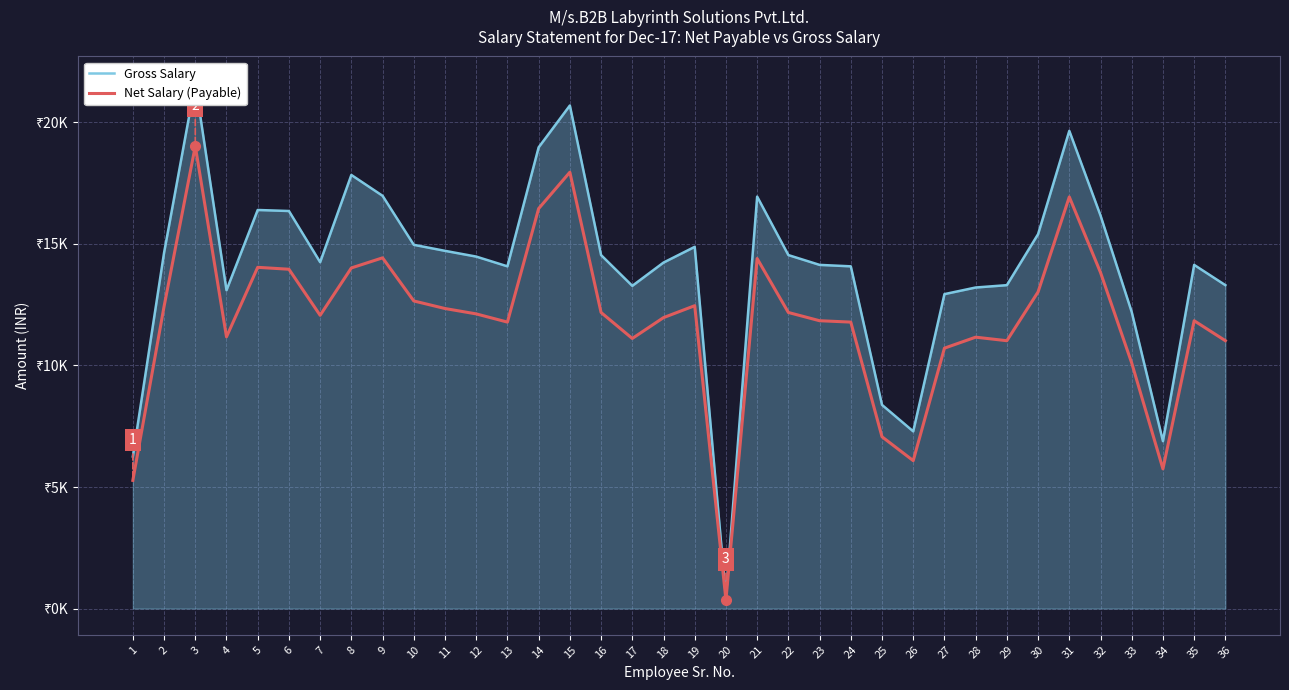

List the series in order of their overall mean, lowest first.

Net Salary (Payable), Gross Salary